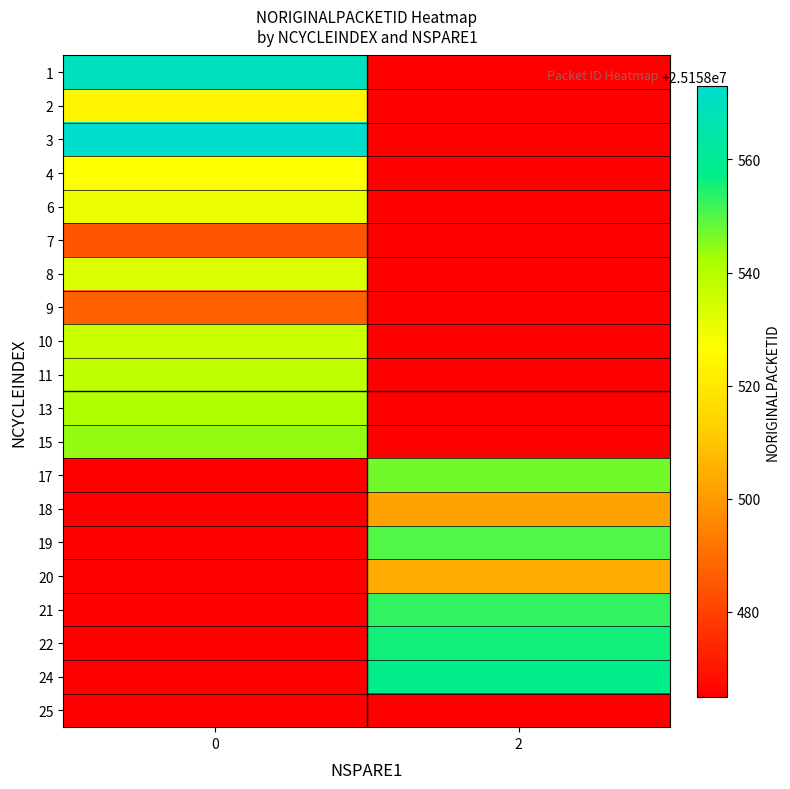

What is the minimum value shown in the chart?

25158465